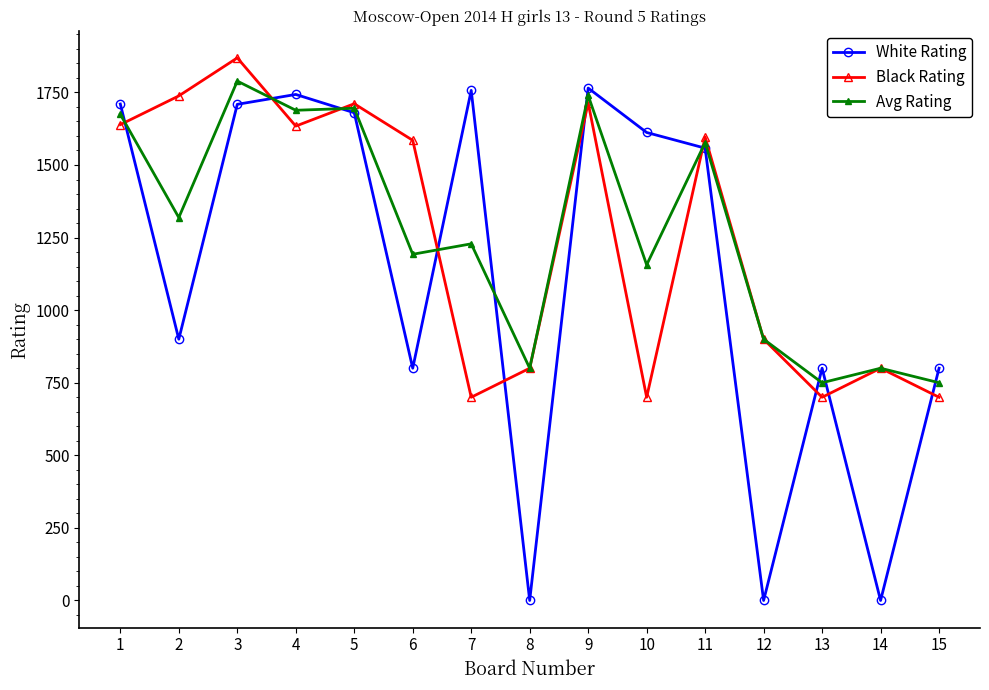

What is the sum of all Avg Rating values?

19060.0